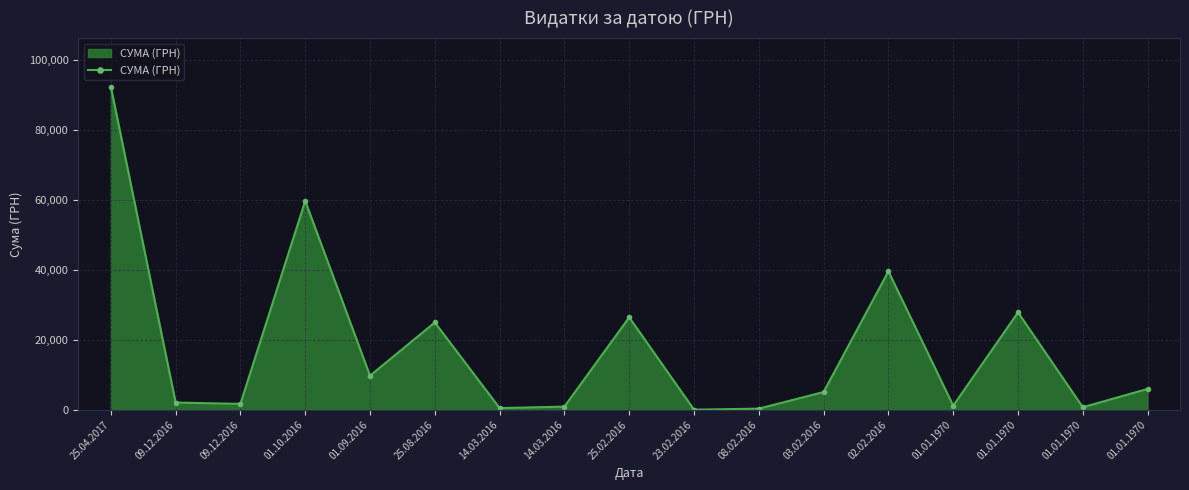

Where is the data nearest to the value 46206?

02.02.2016